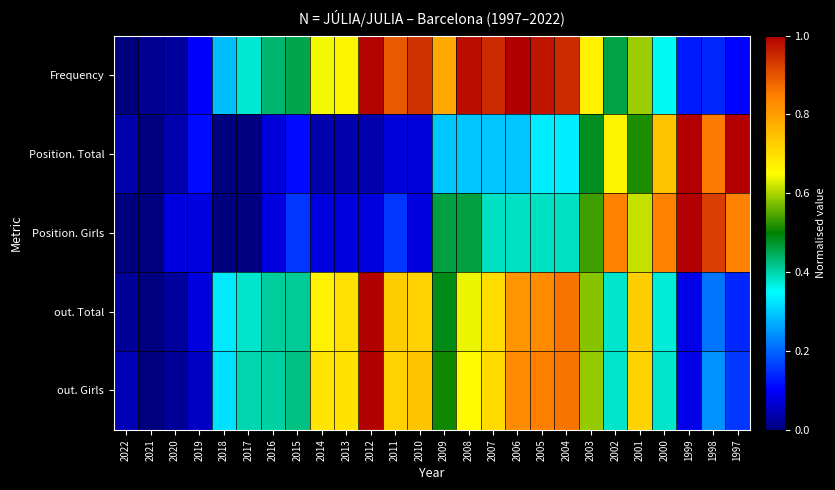

Rank the series at 2011 from highest to lowest value.

Frequency, out. Total, out. Girls, Position. Girls, Position. Total